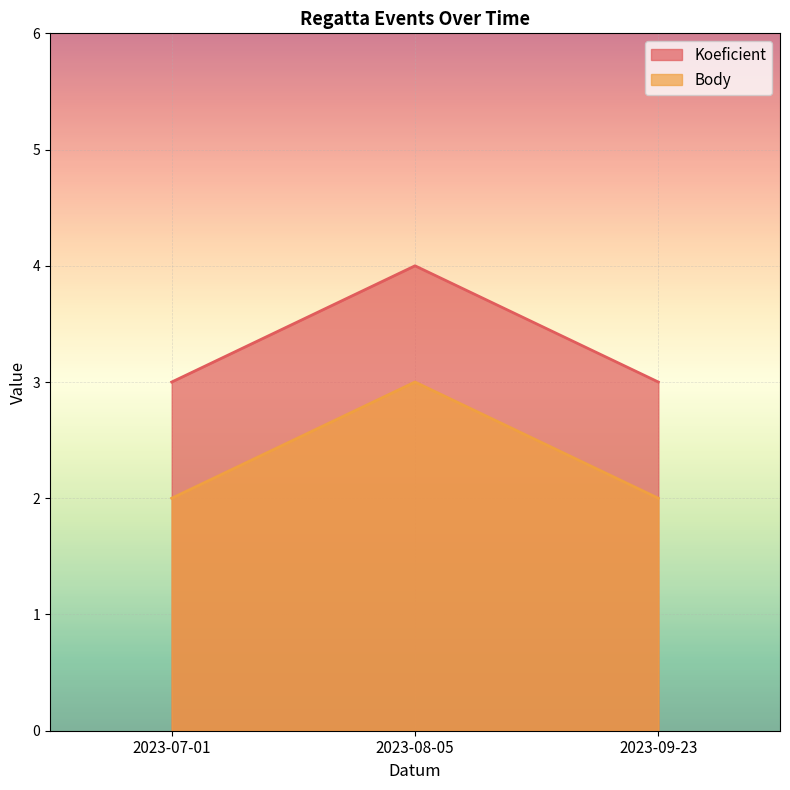

What is the sum of the Koeficient values at 2023-09-23 and 2023-07-01?

6